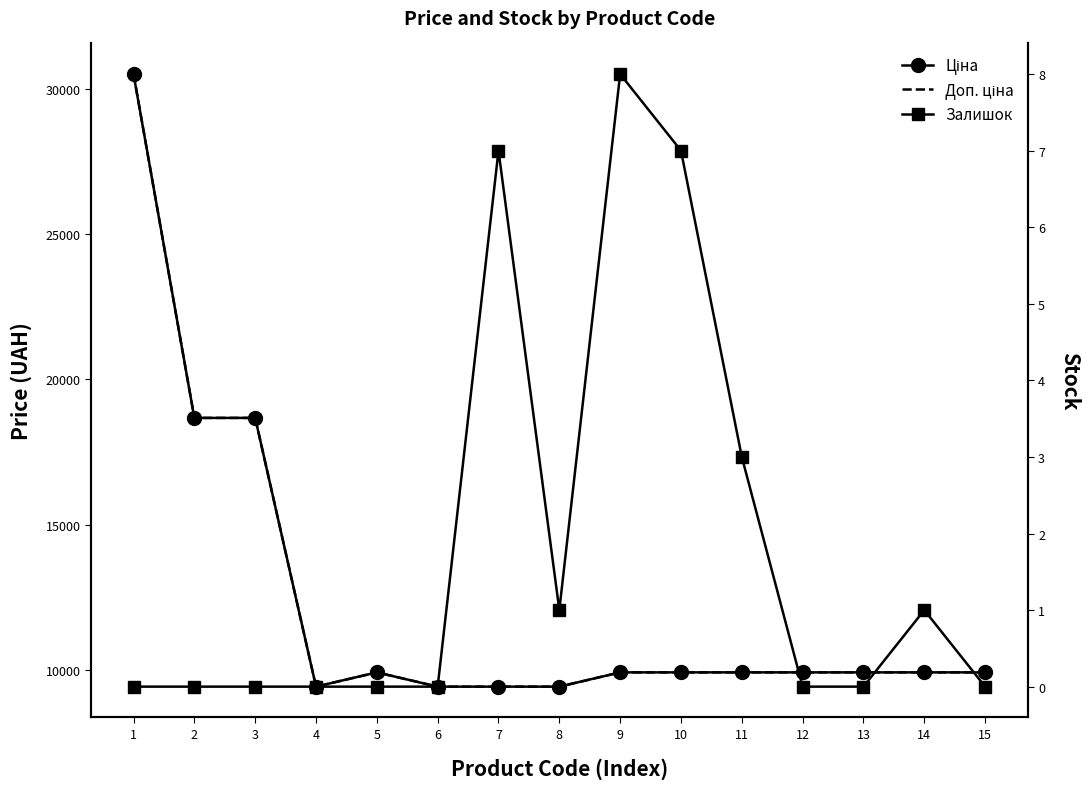

How many series are shown in this chart?

3